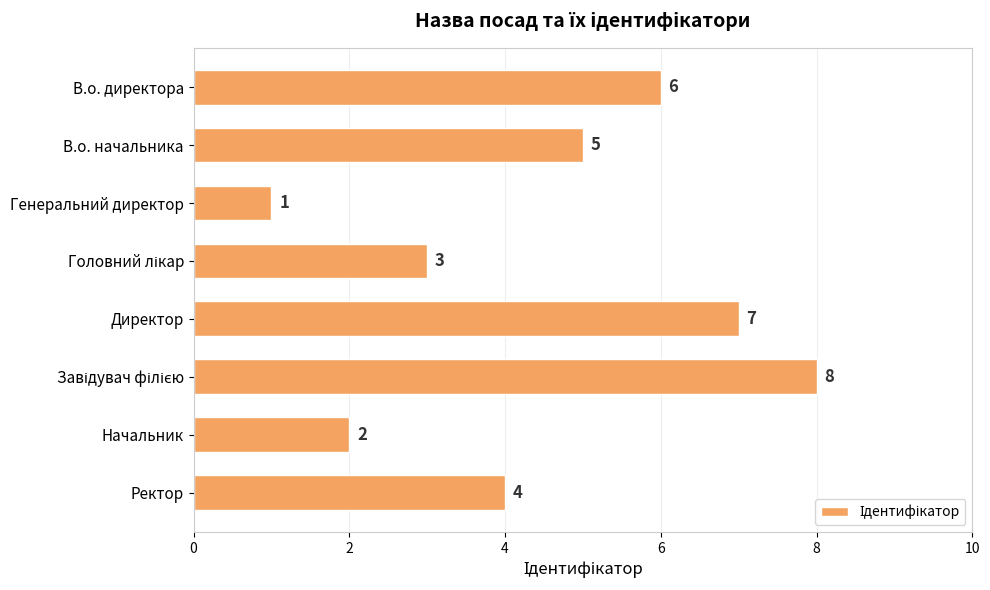

Which label corresponds to the smallest value in the chart?

Генеральний директор